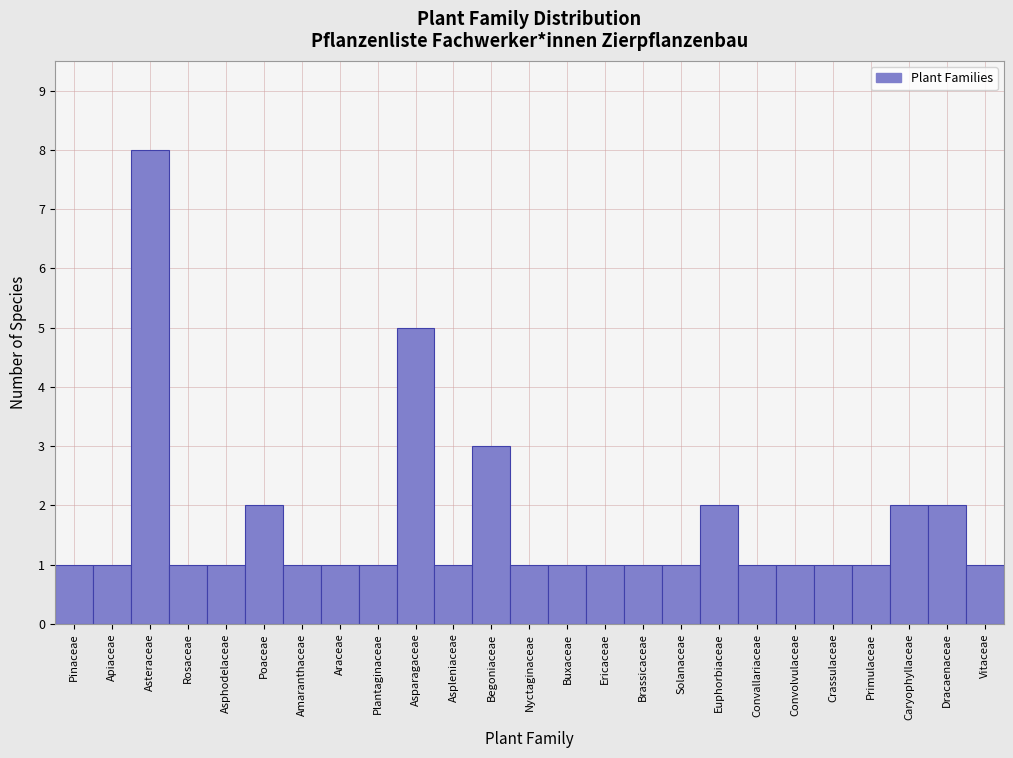

Reading right to left, transcribe all the data shown in this chart.

Vitaceae=1	Dracaenaceae=2	Caryophyllaceae=2	Primulaceae=1	Crassulaceae=1	Convolvulaceae=1	Convallariaceae=1	Euphorbiaceae=2	Solanaceae=1	Brassicaceae=1	Ericaceae=1	Buxaceae=1	Nyctaginaceae=1	Begoniaceae=3	Aspleniaceae=1	Asparagaceae=5	Plantaginaceae=1	Araceae=1	Amaranthaceae=1	Poaceae=2	Asphodelaceae=1	Rosaceae=1	Asteraceae=8	Apiaceae=1	Pinaceae=1